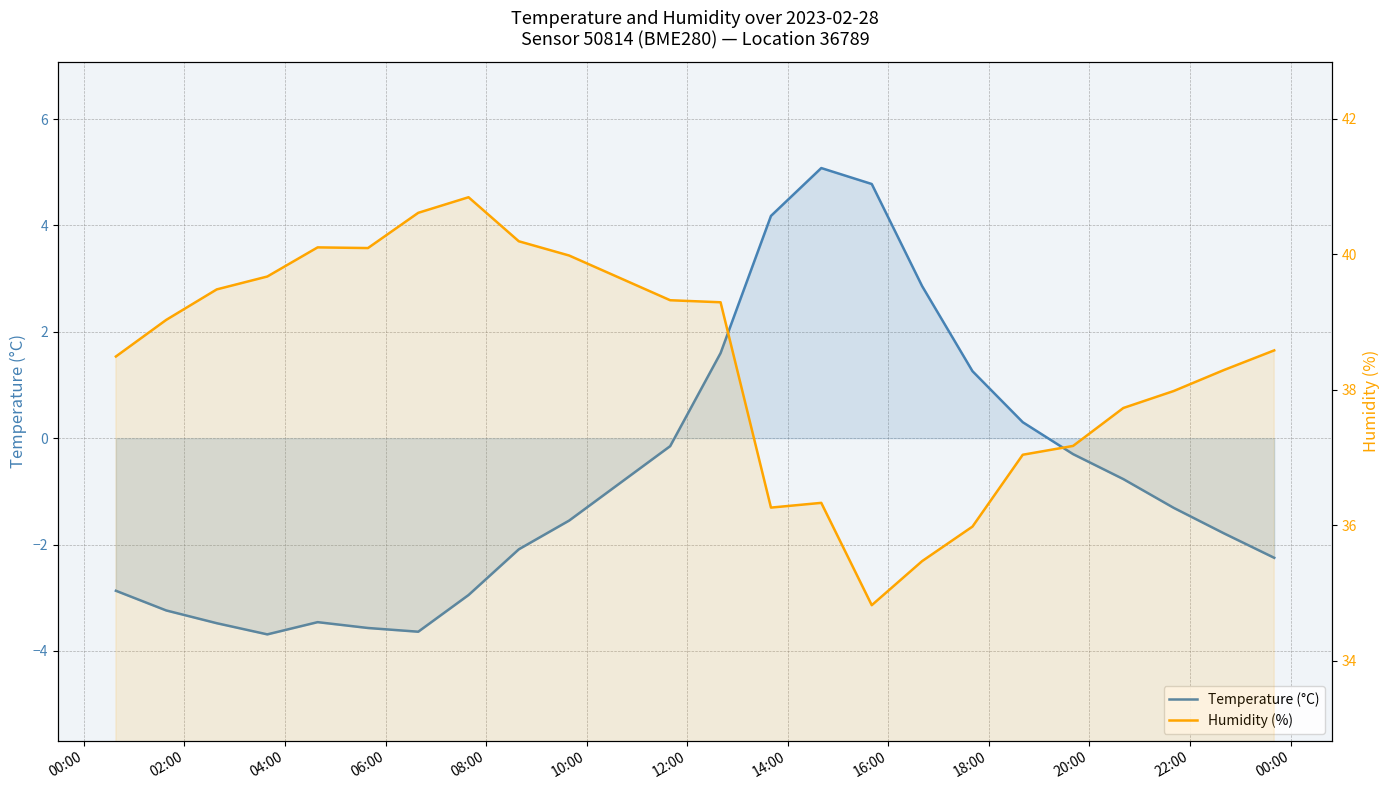

True or false: Humidity (%) and Temperature (°C) intersect in this chart.

False